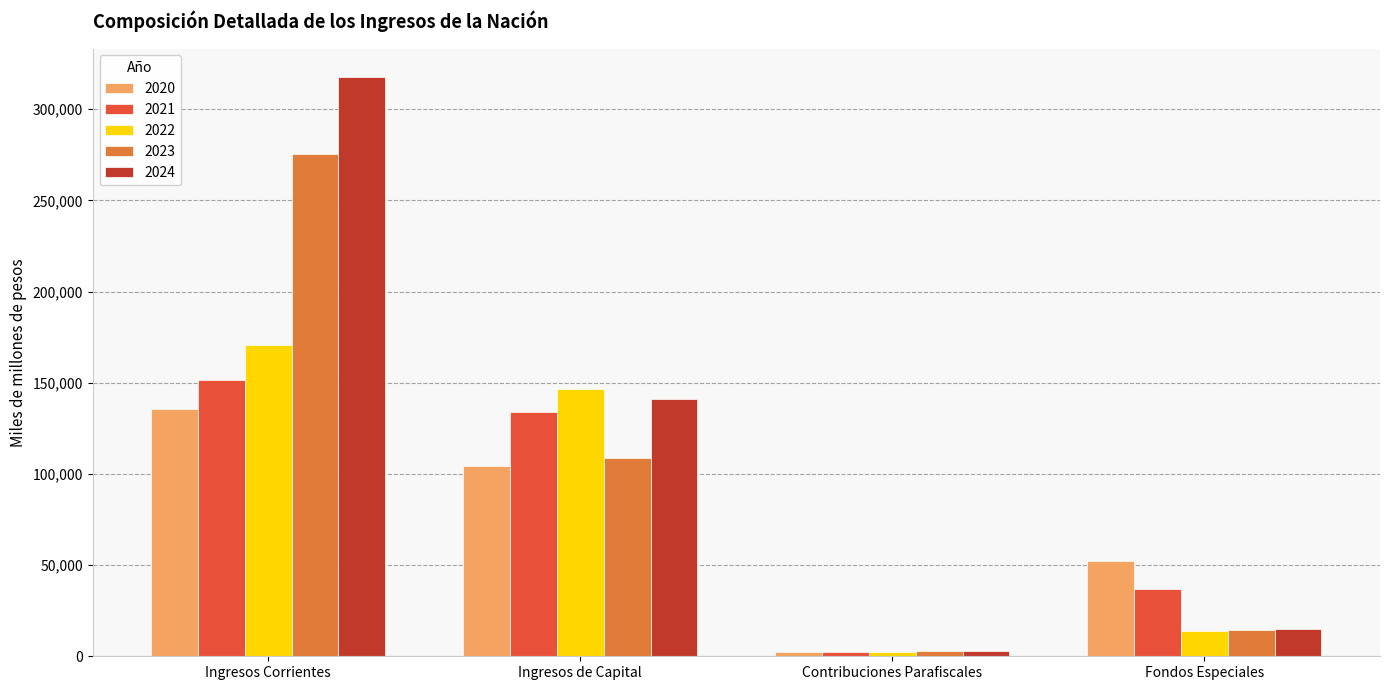

Reading left to right, list all the values displayed in this chart.

2020: Ingresos Corrientes=135636.0	Ingresos de Capital=104158.2	Contribuciones Parafiscales=2239.3	Fondos Especiales=52378.6
2021: Ingresos Corrientes=151748.6	Ingresos de Capital=134191.6	Contribuciones Parafiscales=2416.1	Fondos Especiales=36883.2
2022: Ingresos Corrientes=170861.6	Ingresos de Capital=146834.7	Contribuciones Parafiscales=2434.9	Fondos Especiales=13630.7
2023: Ingresos Corrientes=275634.0	Ingresos de Capital=108476.1	Contribuciones Parafiscales=2707.4	Fondos Especiales=14576.7
2024: Ingresos Corrientes=317400.2	Ingresos de Capital=140819.7	Contribuciones Parafiscales=3107.0	Fondos Especiales=15207.3